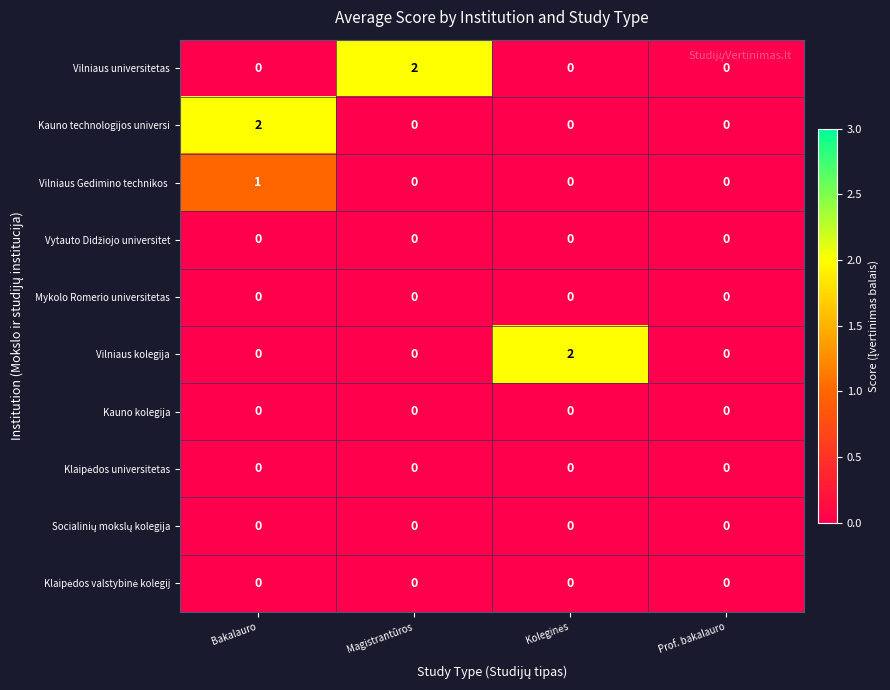

How many series are shown in this chart?

10